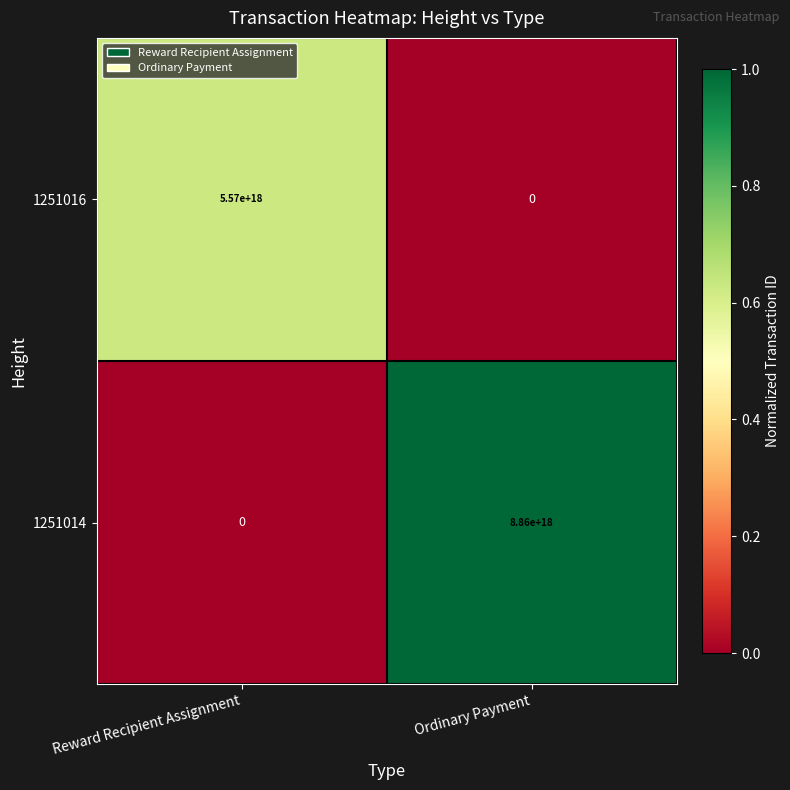

Which category has the lowest value in the 1251016 series?

Ordinary Payment